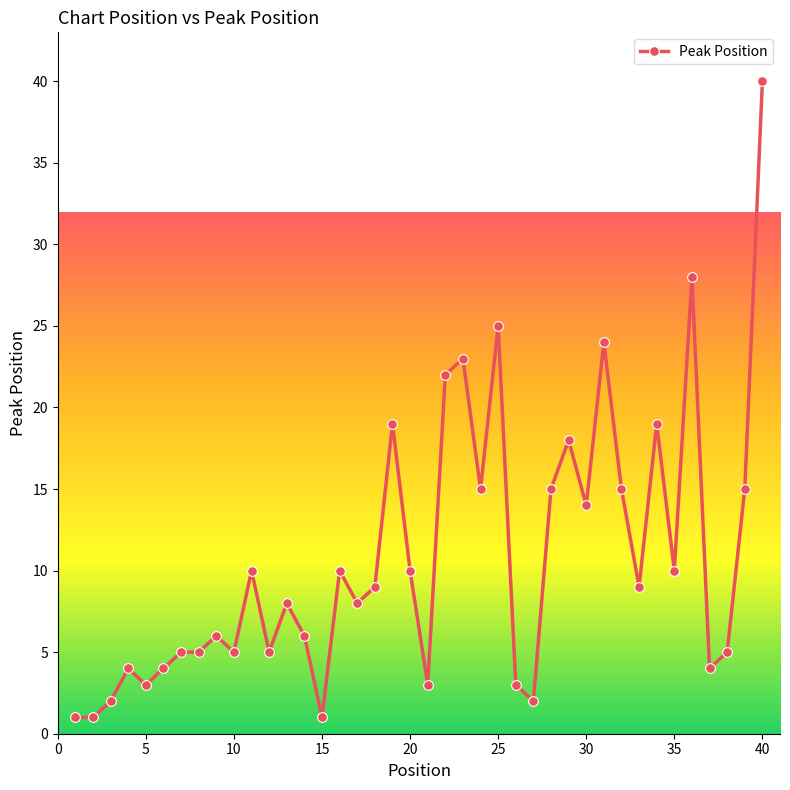

True or false: the data has more than 1 interior local peaks.

True